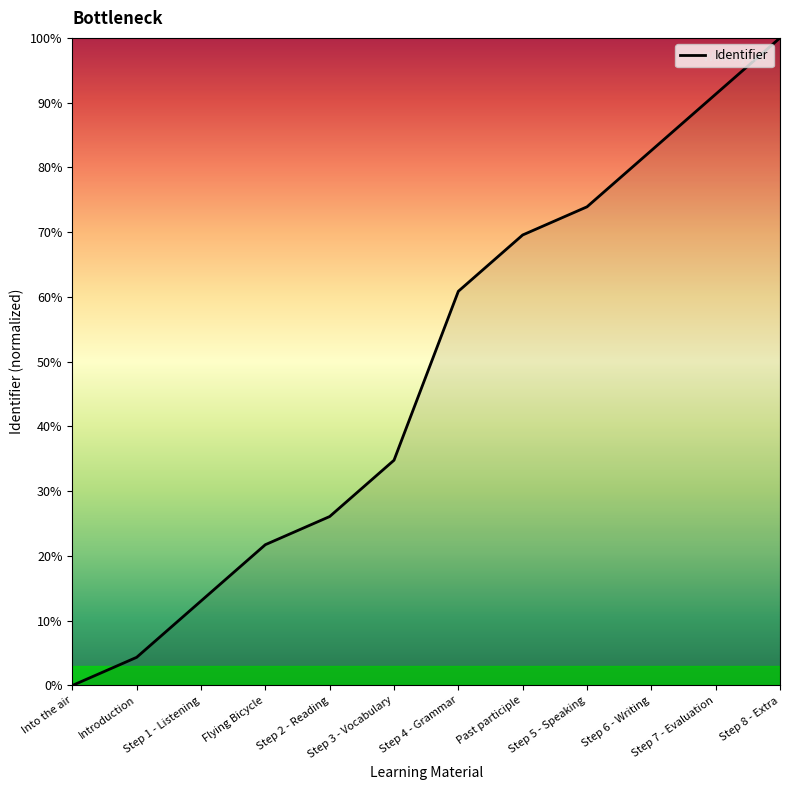

What is the difference between the values at Into the air and Step 1 - Listening?

13.0